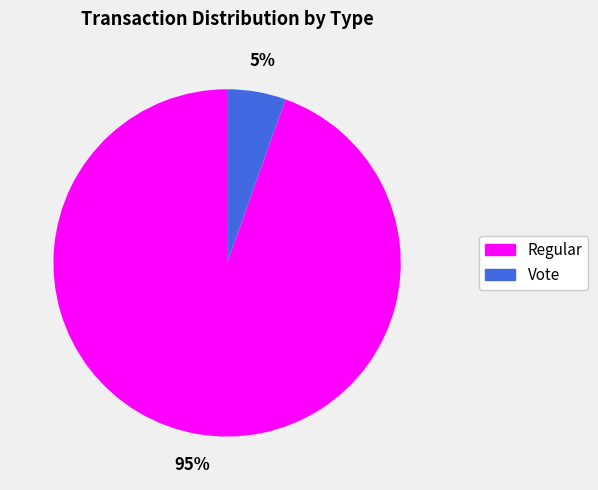

Which slice is the largest?

Regular